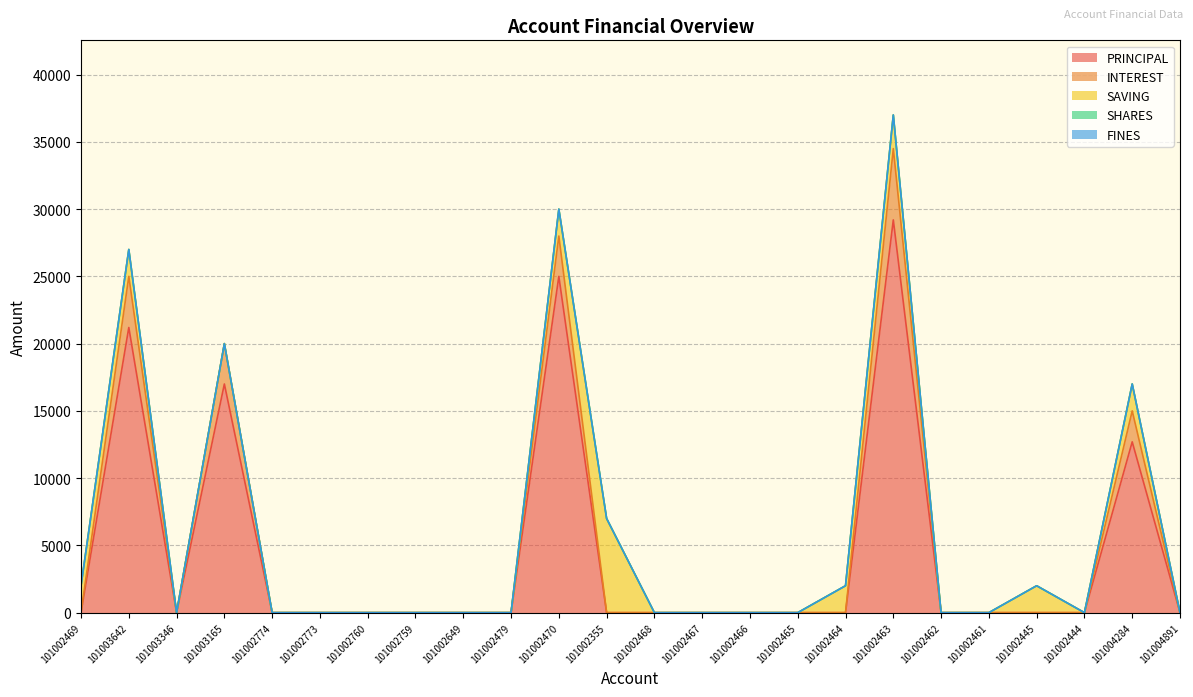

Rank the series at 101002774 from lowest to highest value.

PRINCIPAL, INTEREST, SAVING, SHARES, FINES